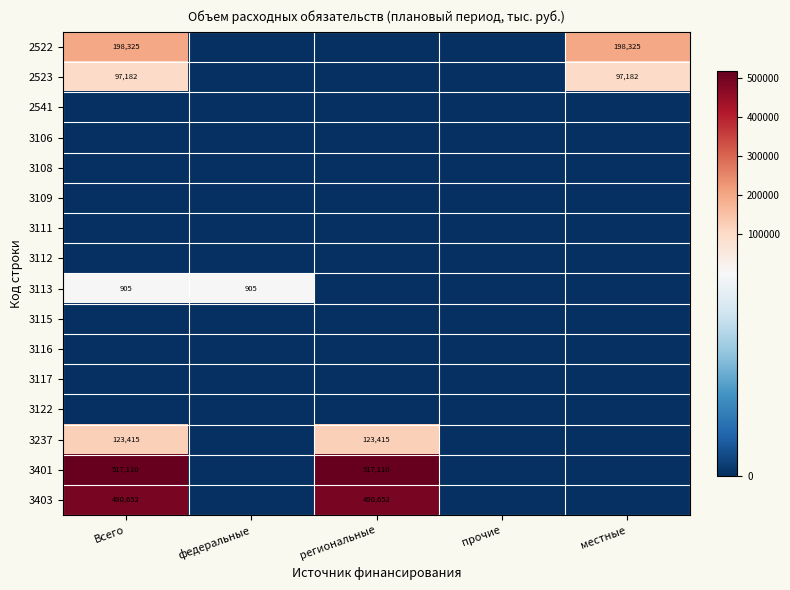

True or false: 3403 has a value of 490652 at региональные.

True